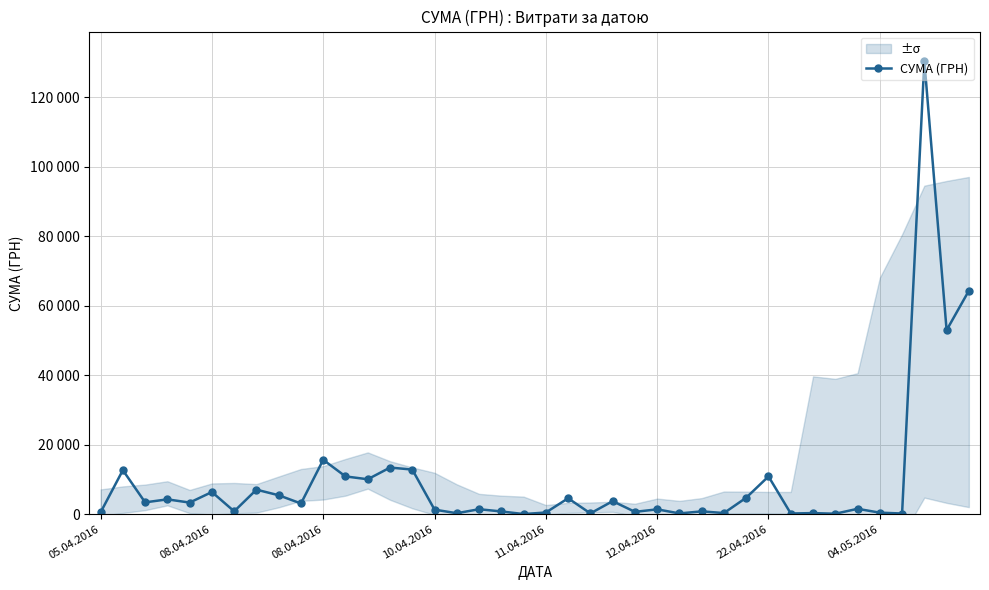

What is the difference between the maximum and minimum values?

130357.3